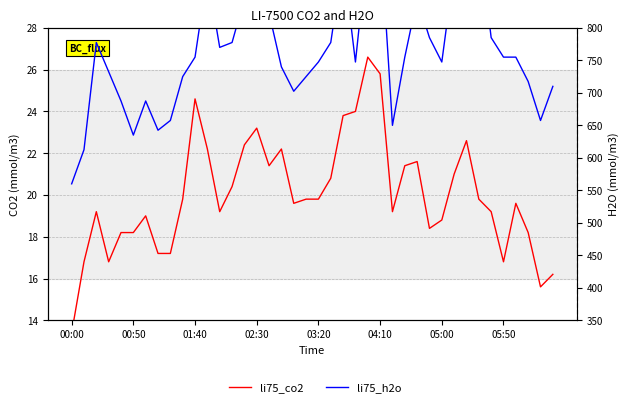

What is the difference between the highest and lowest values at 05:00?

728.7